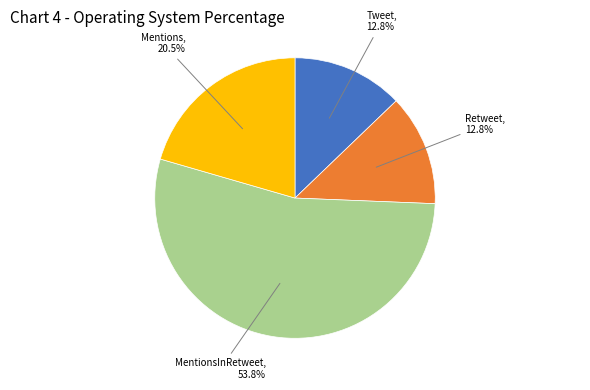

Count the number of slices in the pie.

4